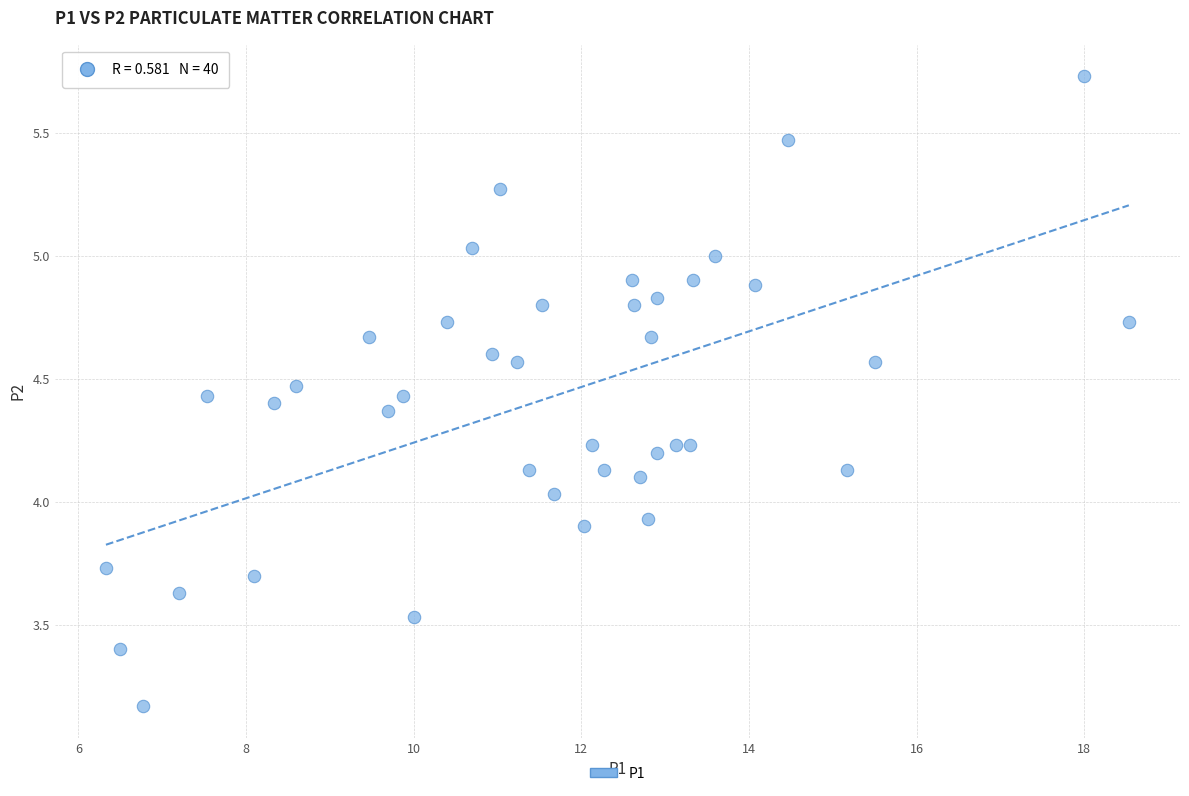

What is the range of Y values (max minus min)?

2.6